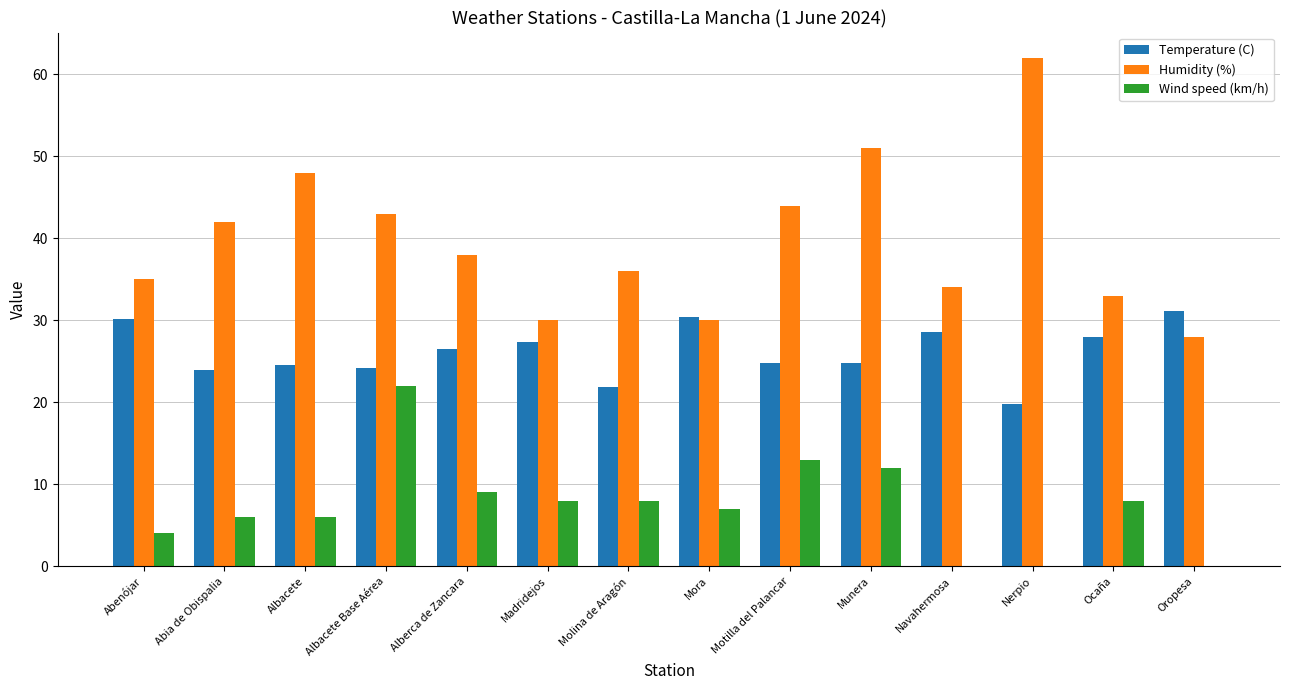

The Humidity (%) series shows 36.0 at Molina de Aragón. True or false?

True